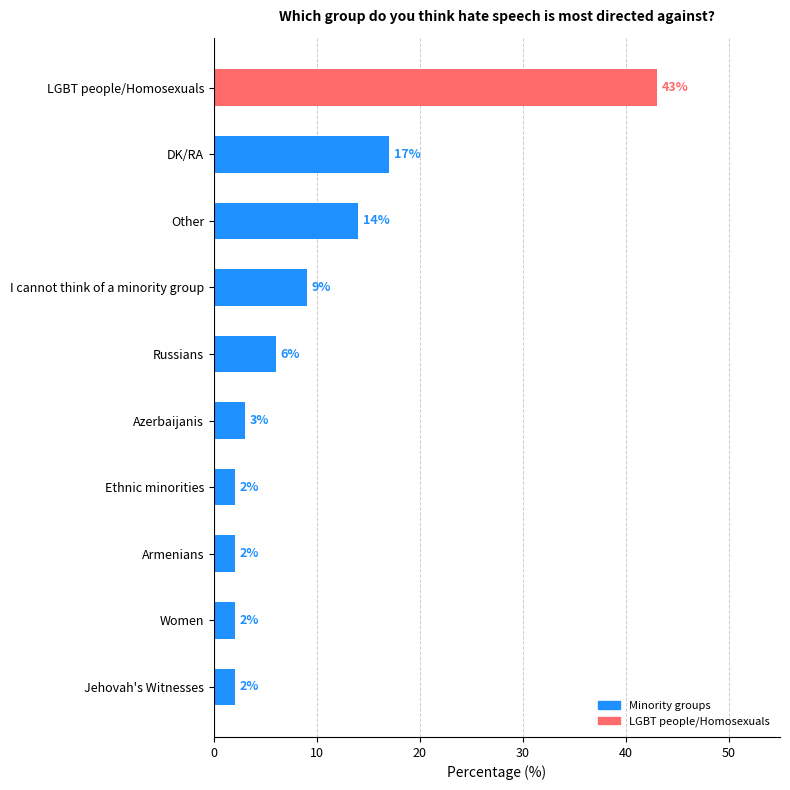

Does the chart contain stacked bars?

No